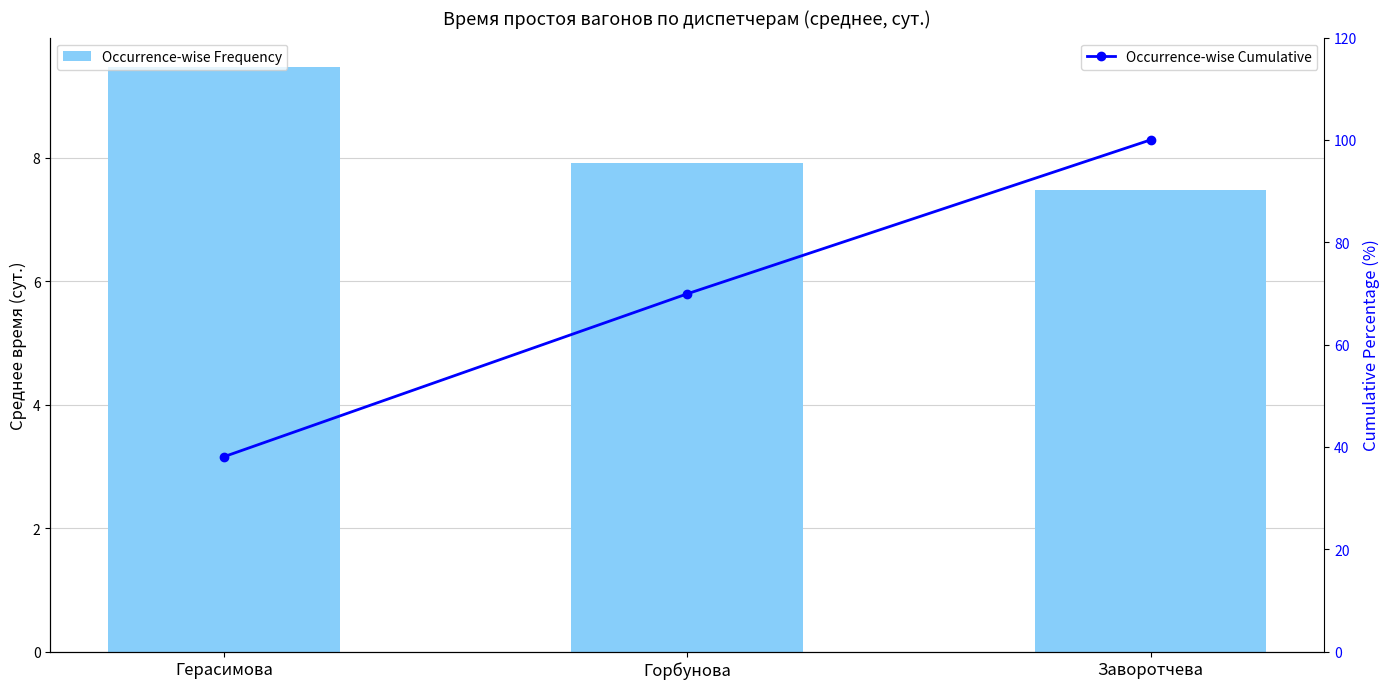

At Горбунова, list the series in order from smallest to largest.

Occurrence-wise Frequency, Occurrence-wise Cumulative